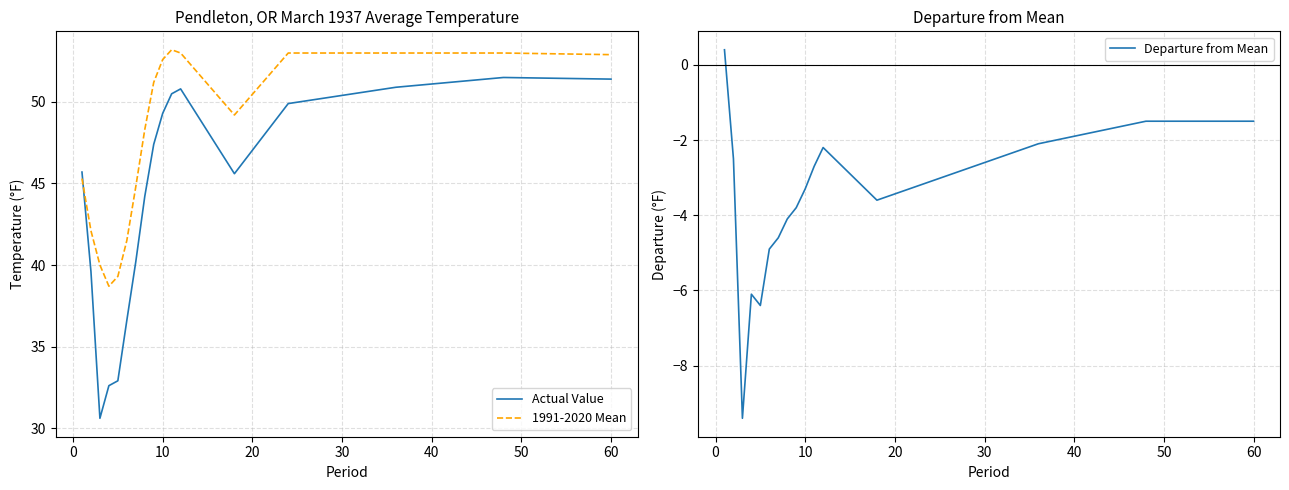

How many lines are shown in the chart?

3